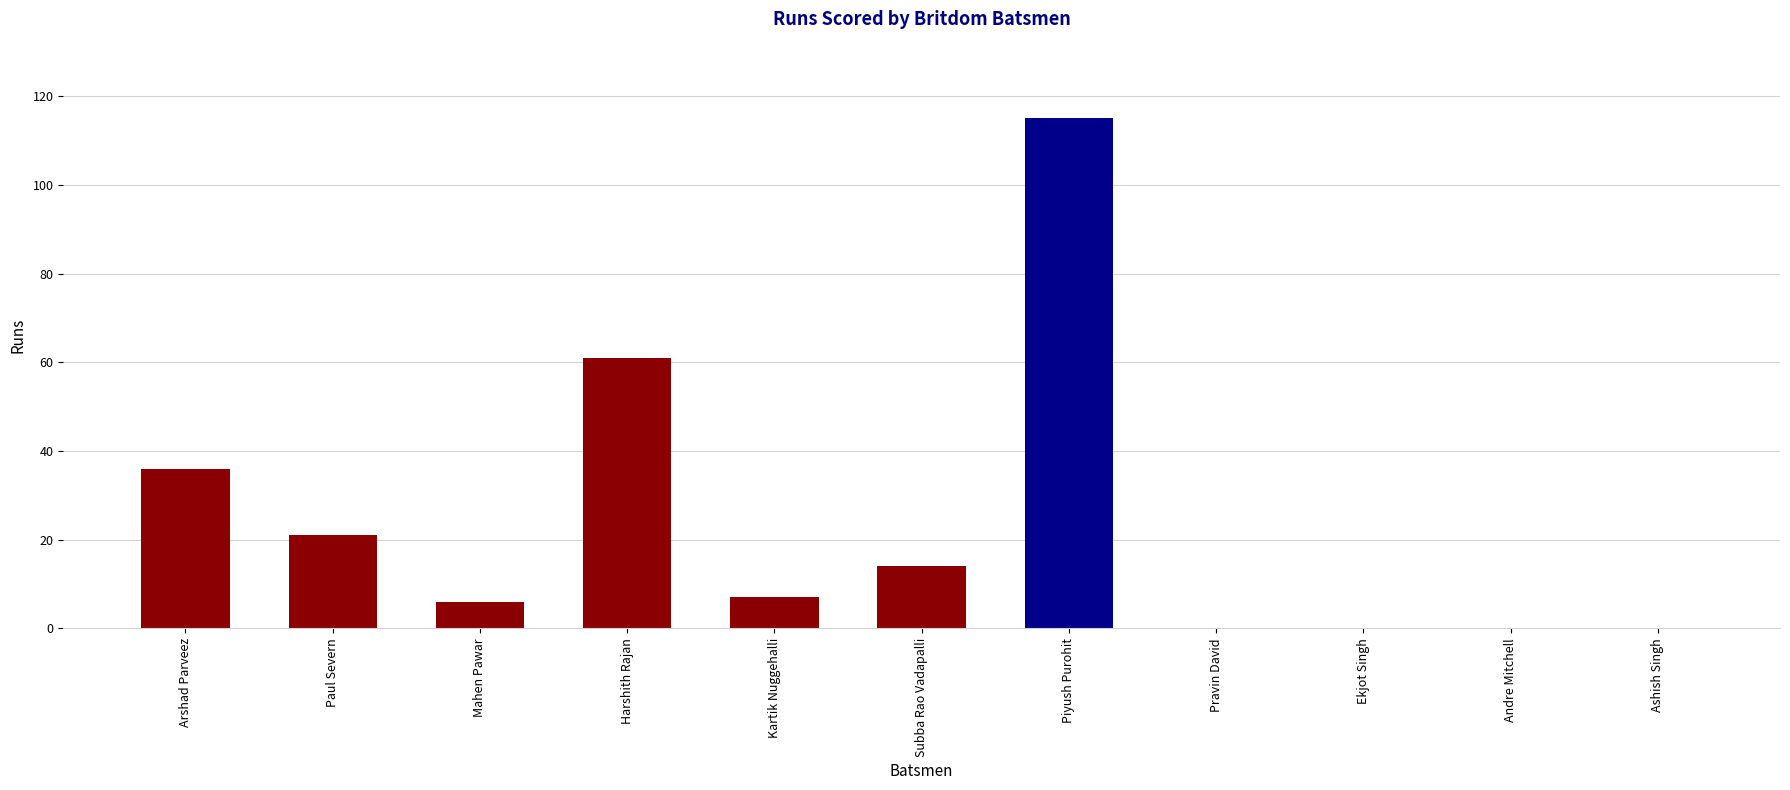

Reading left to right, what are all the values shown in this chart?

Arshad Parveez=36	Paul Severn=21	Mahen Pawar=6	Harshith Rajan=61	Kartik Nuggehalli=7	Subba Rao Vadapalli=14	Piyush Purohit=115	Pravin David=0	Ekjot Singh=0	Andre Mitchell=0	Ashish Singh=0